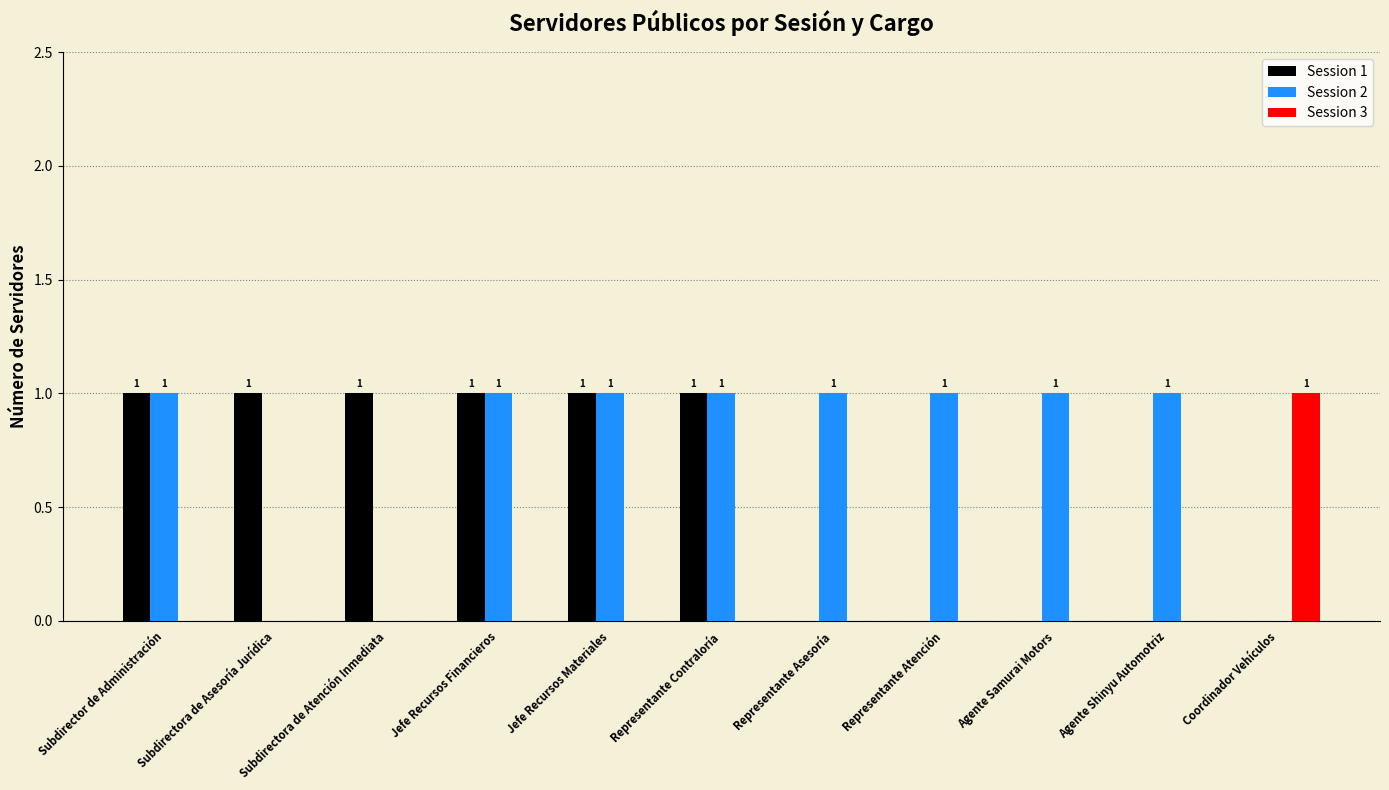

Is the value of Session 1 at Subdirectora de Asesoría Jurídica greater than the value of Session 3 at Jefe Recursos Materiales?

Yes